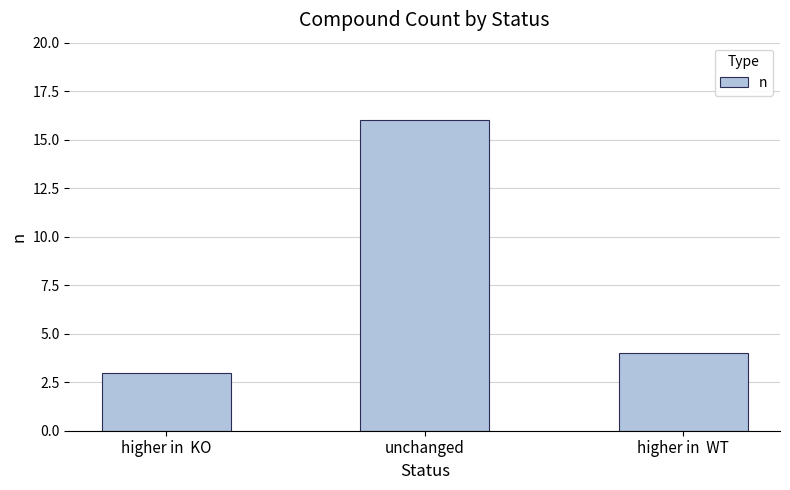

Count the number of categories in the chart.

3